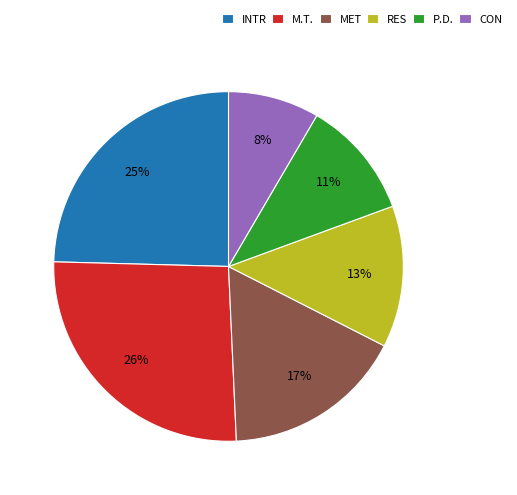

What percentage is the RES slice, to the nearest percent?

13%